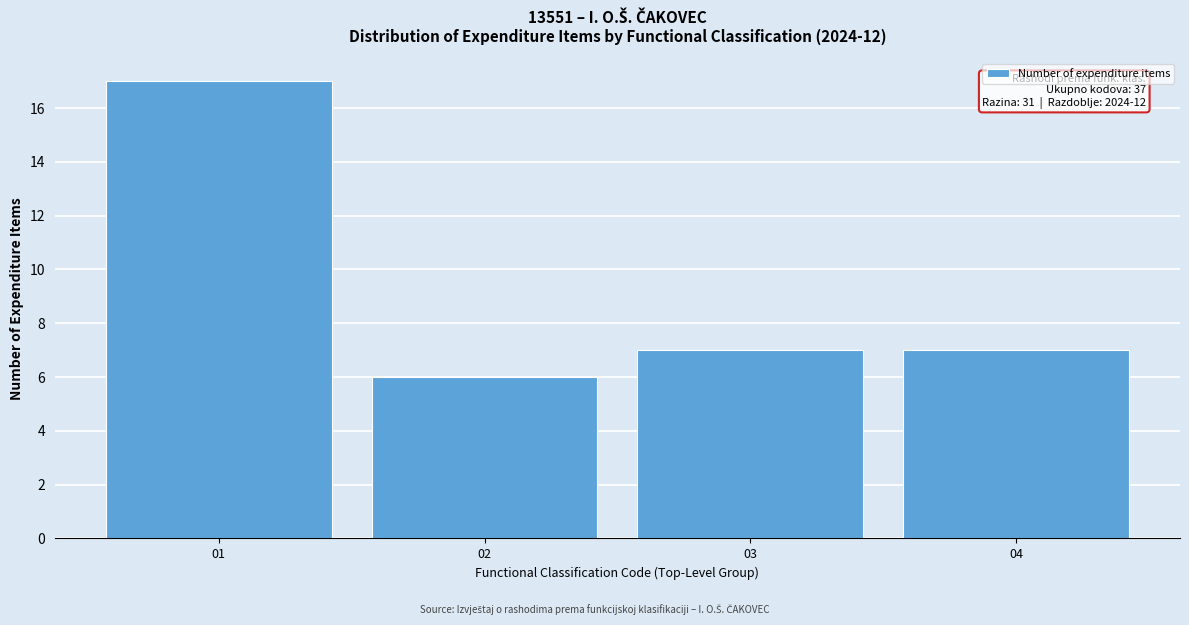

Reading left to right, extract all data points from this chart.

17	6	7	7